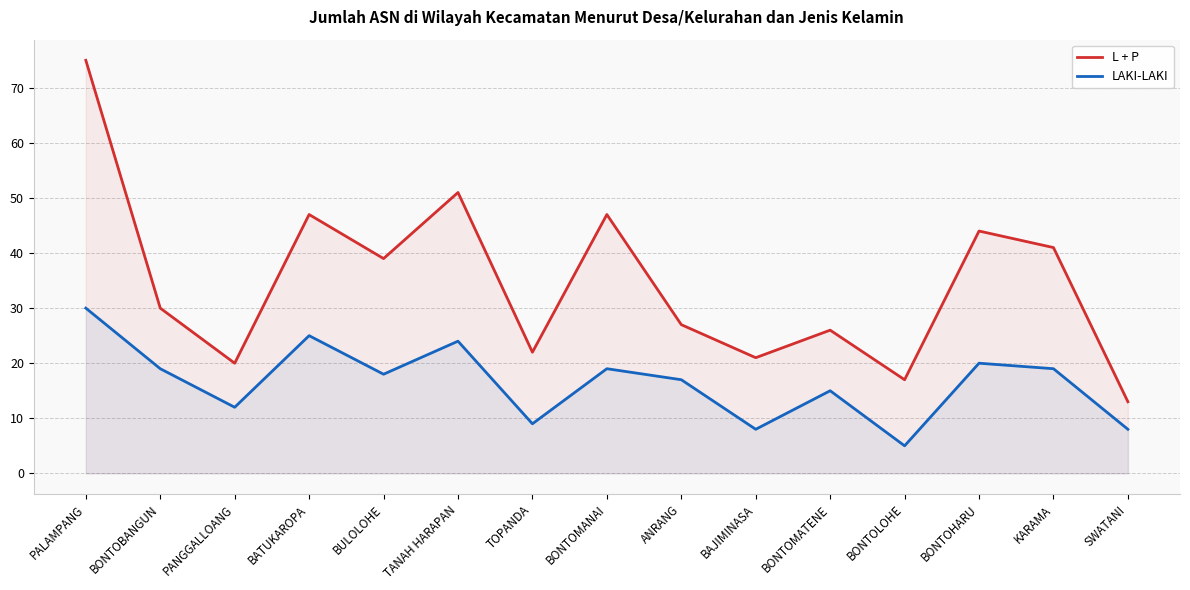

What is the spread (max minus min) of values at BATUKAROPA?

22